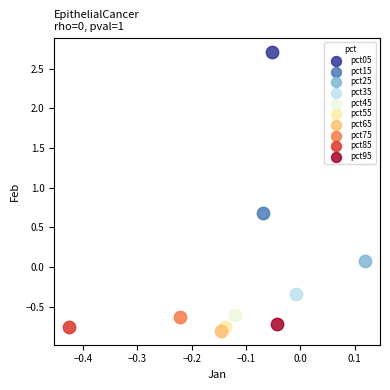

What are all the series names shown in the legend?

pct05, pct15, pct25, pct35, pct45, pct55, pct65, pct75, pct85, pct95